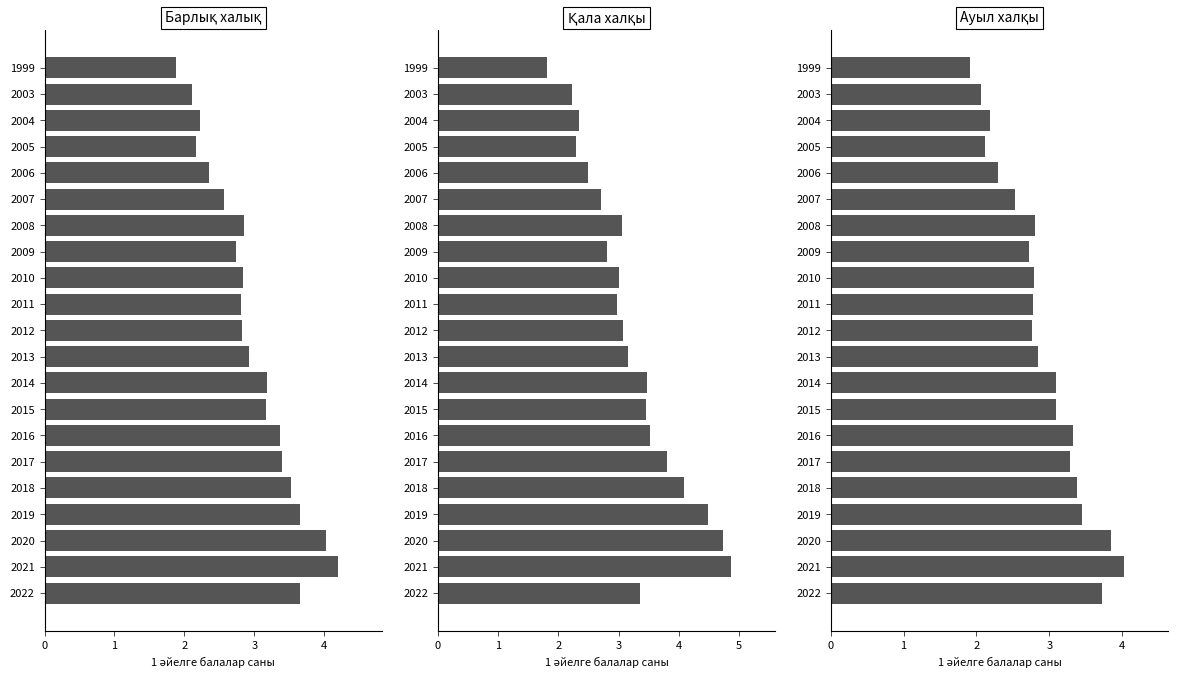

What is the total value across all series at 2018?

11.0